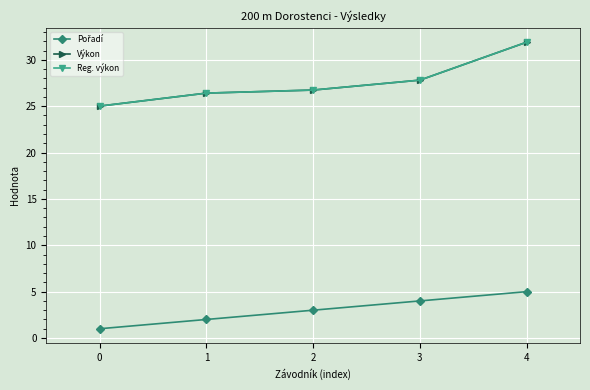

Is this an area chart (filled region under the line)?

No